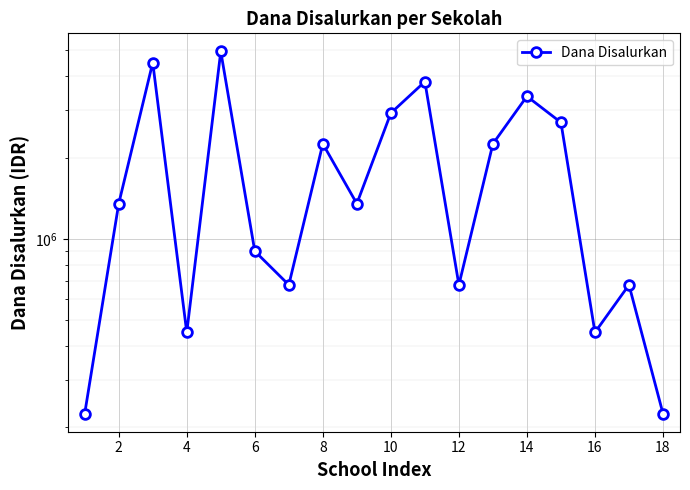

Reading left to right, list all the values displayed in this chart.

225000	1350000	4500000	450000	4950000	900000	675000	2250000	1350000	2925000	3825000	675000	2250000	3375000	2700000	450000	675000	225000